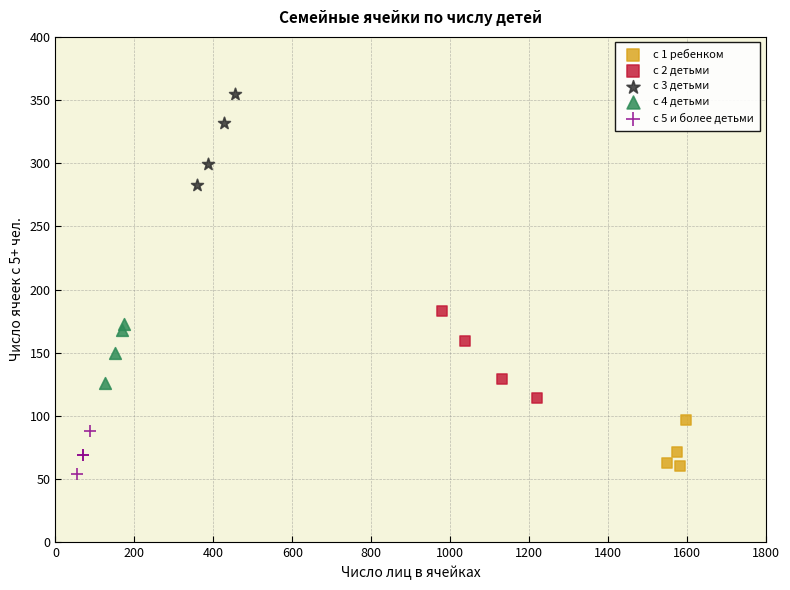

What are all the series names shown in the legend?

с 1 ребенком, с 2 детьми, с 3 детьми, с 4 детьми, с 5 и более детьми